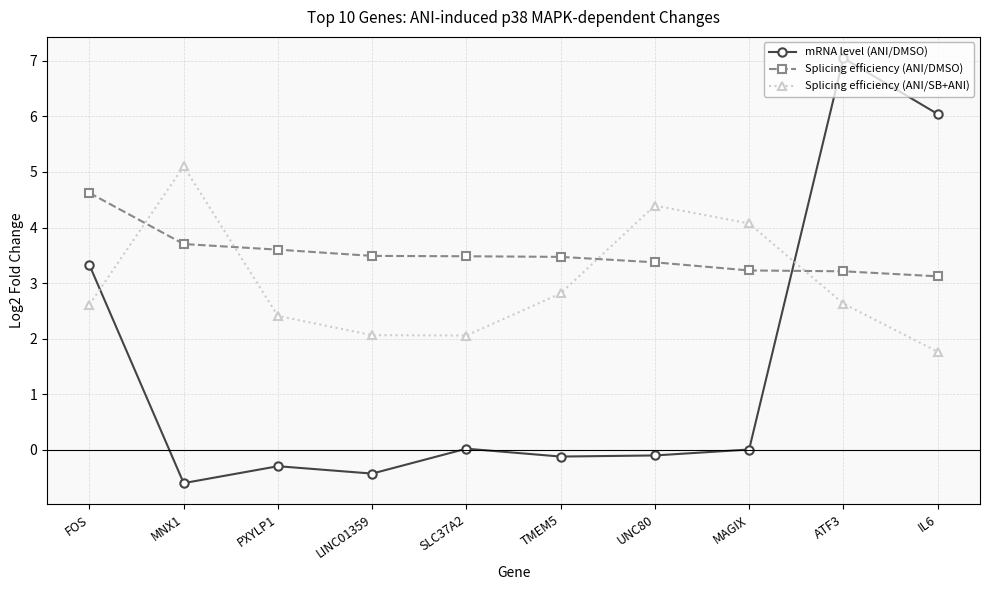

What is the label of the 5th point from the right?

TMEM5